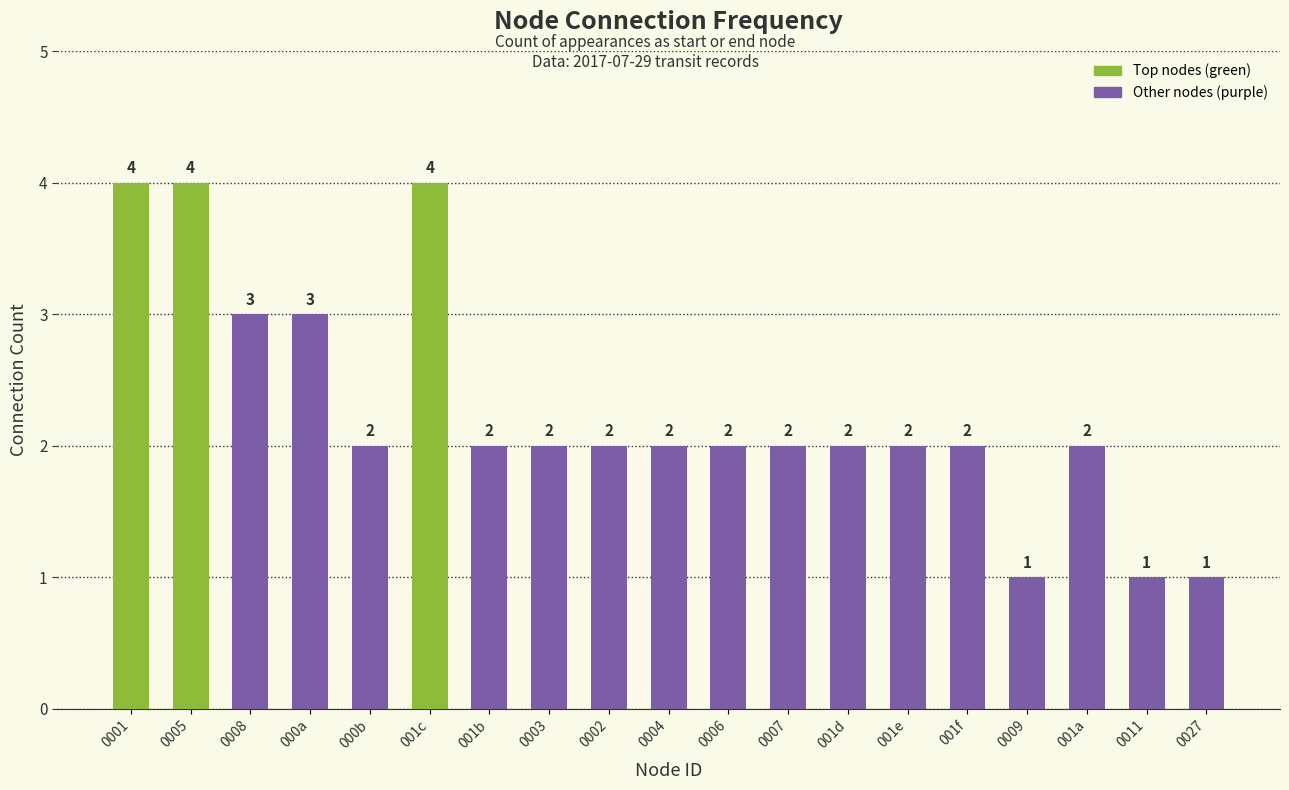

True or false: the data shows 4 at 001c.

True